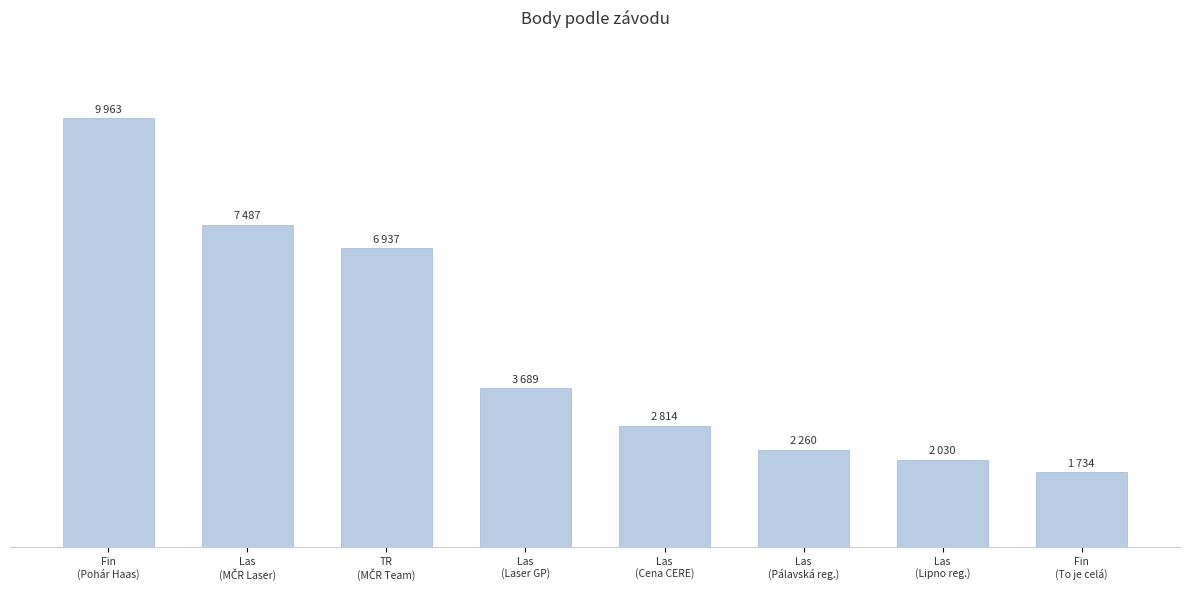

Does the chart contain any negative values?

No